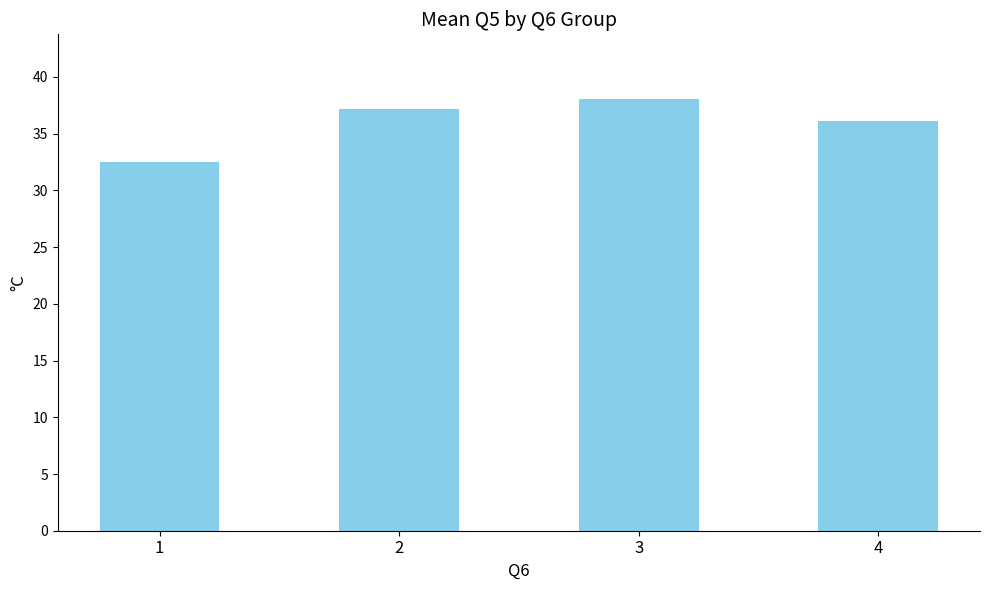

The value at 1 is 32.5. True or false?

True